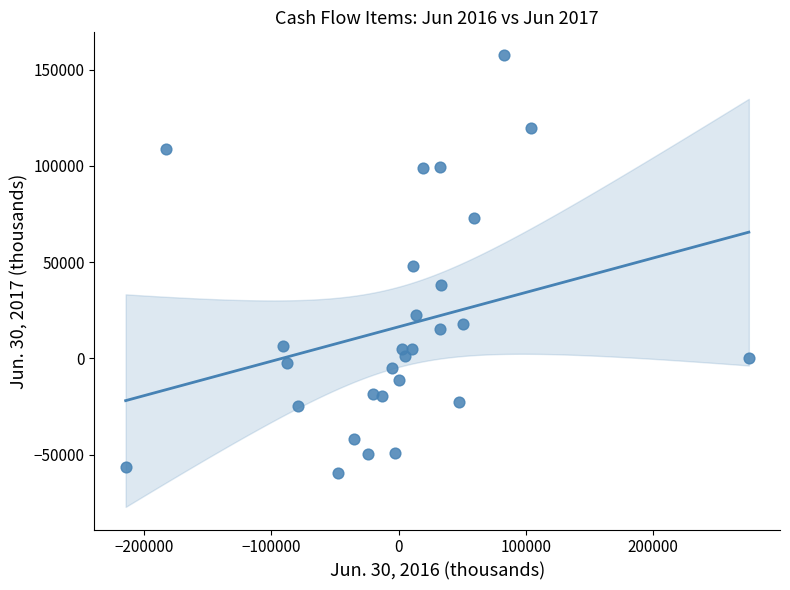

What is the range of Y values (max minus min)?

217441